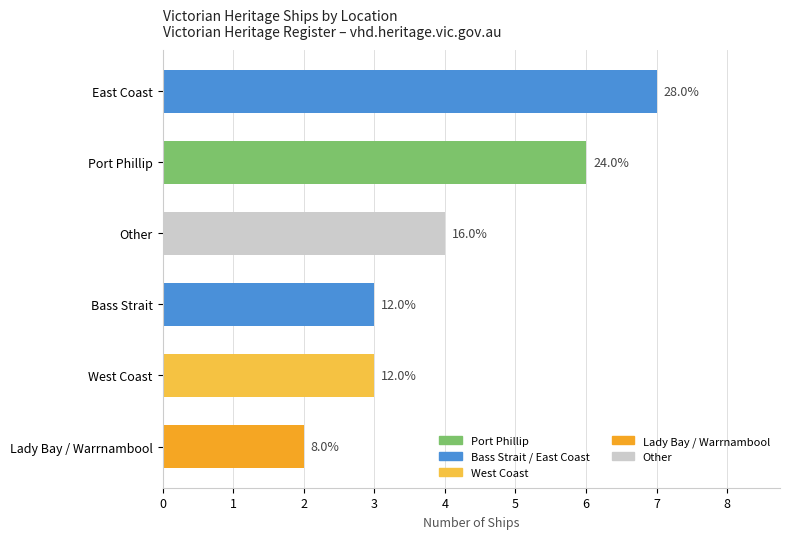

Does the chart contain any negative values?

No